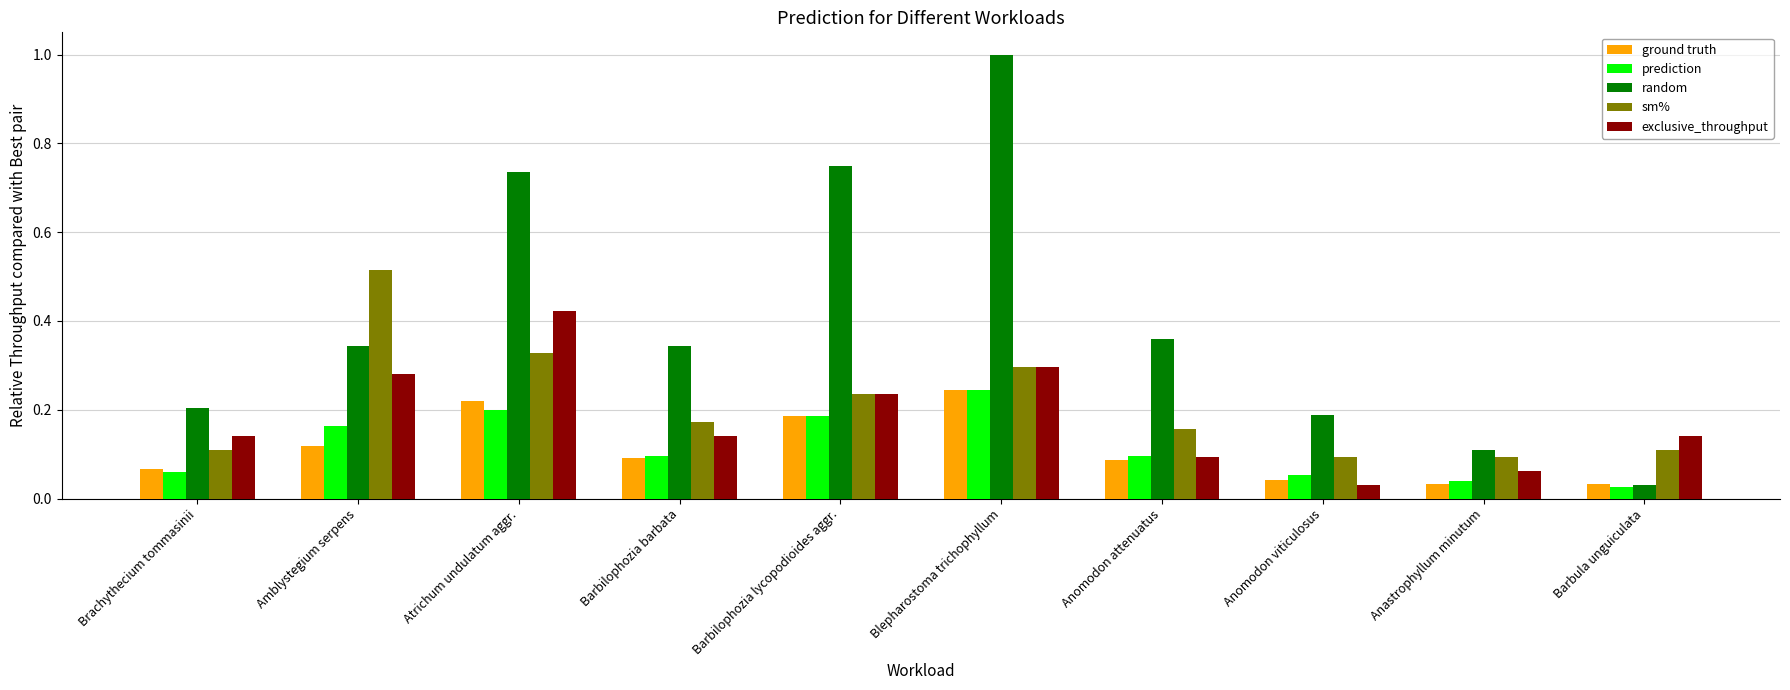

How many prediction values are between 0 and 1?

10